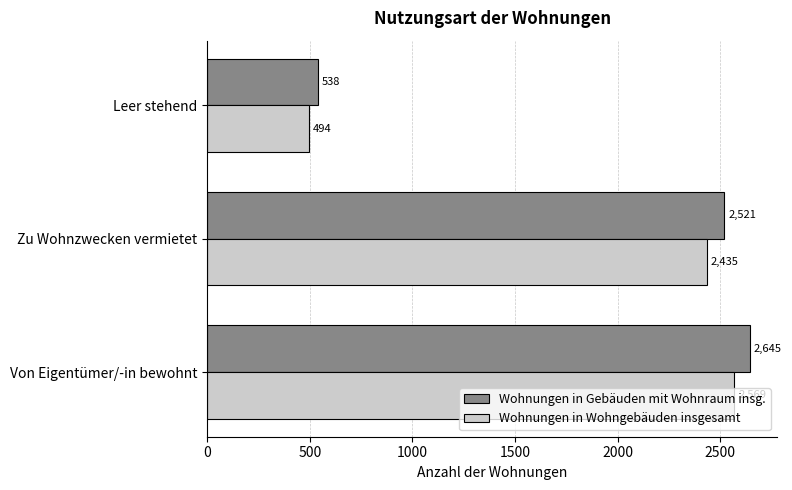

Rank the series by their maximum value, from highest to lowest.

Wohnungen in Gebäuden mit Wohnraum insg., Wohnungen in Wohngebäuden insgesamt